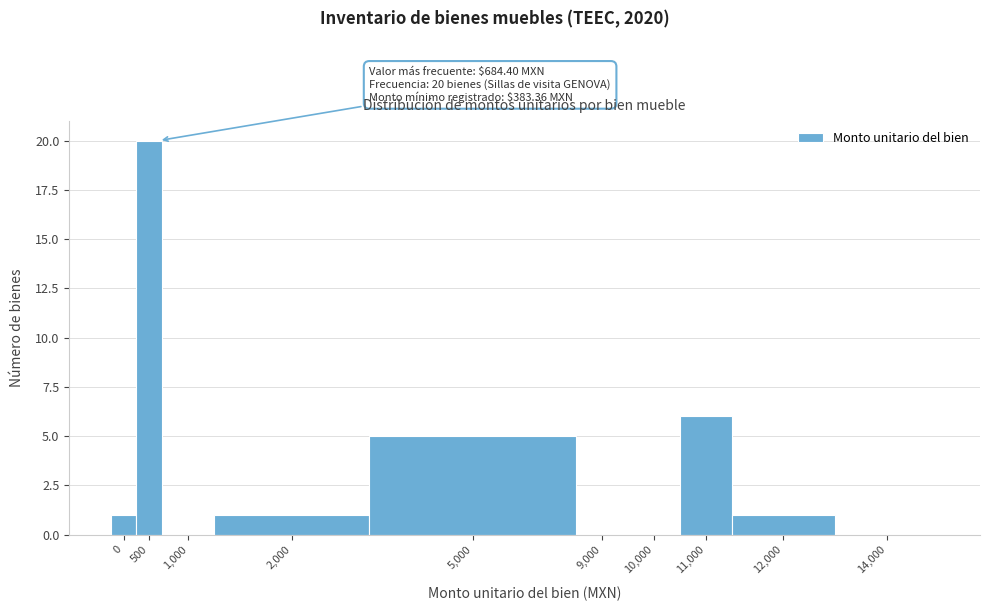

Reading left to right, what are all the values shown in this chart?

0=1	500=20	1,000=0	2,000=1	5,000=5	9,000=0	10,000=0	11,000=6	12,000=1	14,000=0